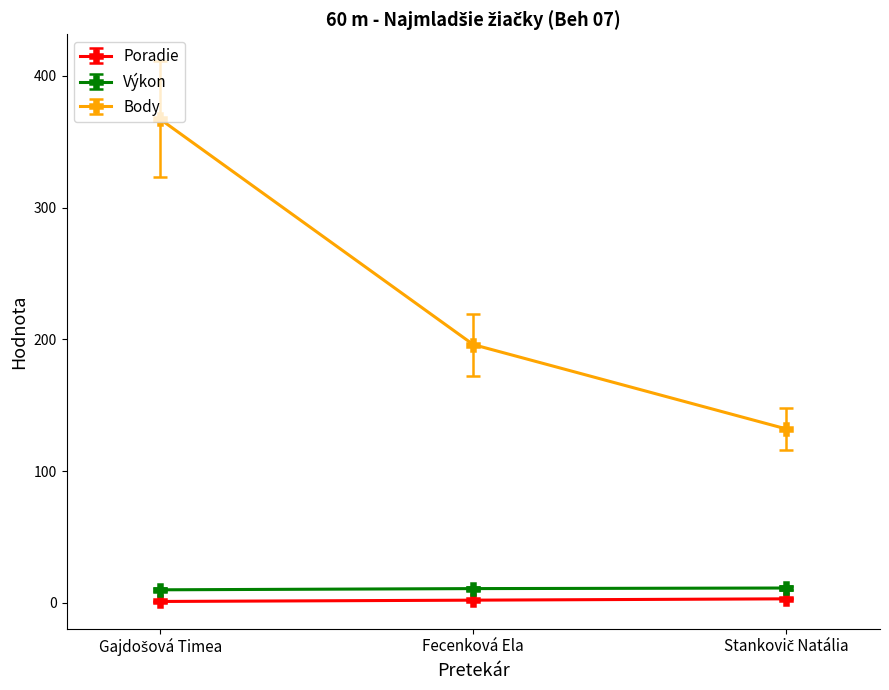

What is the highest value of the Výkon series?

11.2